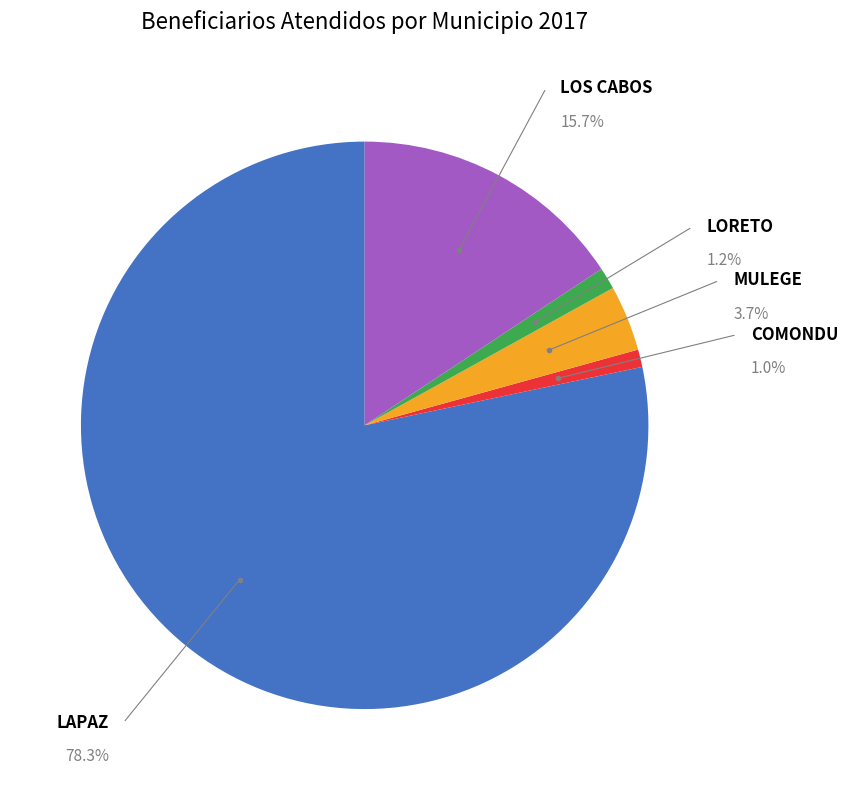

To the nearest percent, what is the difference between the largest and smallest slice percentages?

77%